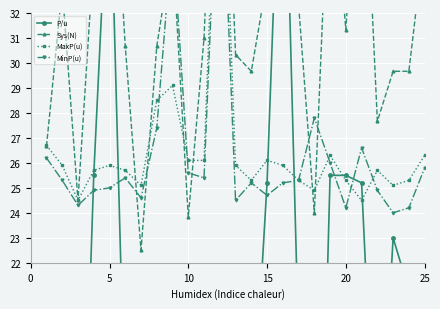

What is the value of the P/u point at the 13th from the left?

20.0